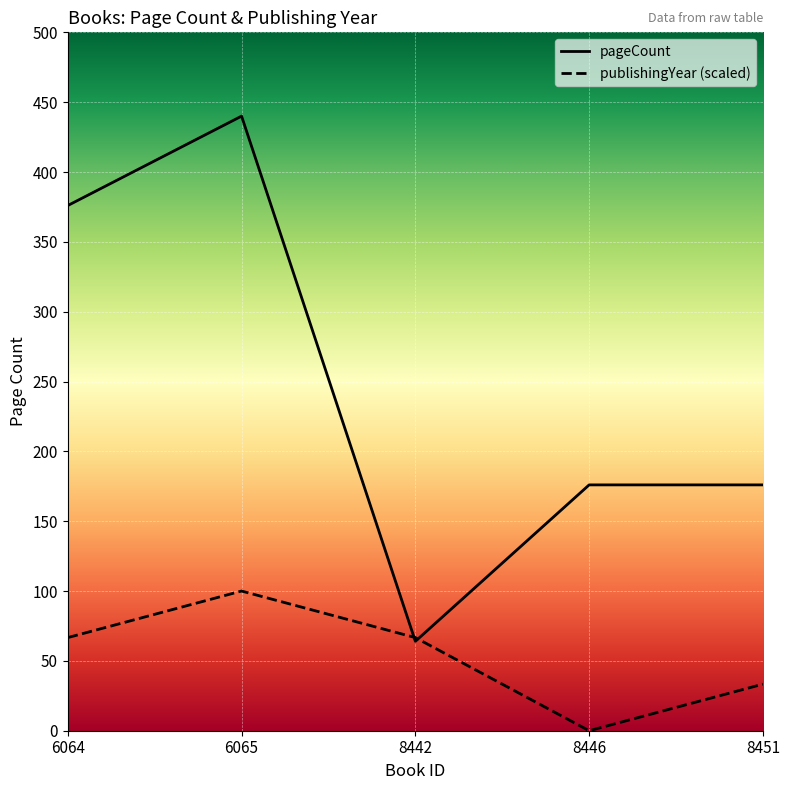

What is the value of the publishingYear point at the 5th from the left?

33.3